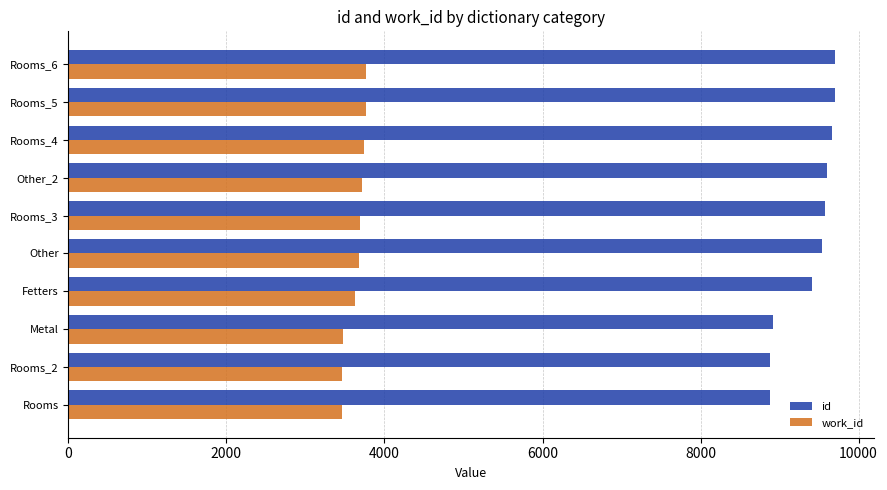

List the series in order of their overall mean, highest first.

id, work_id